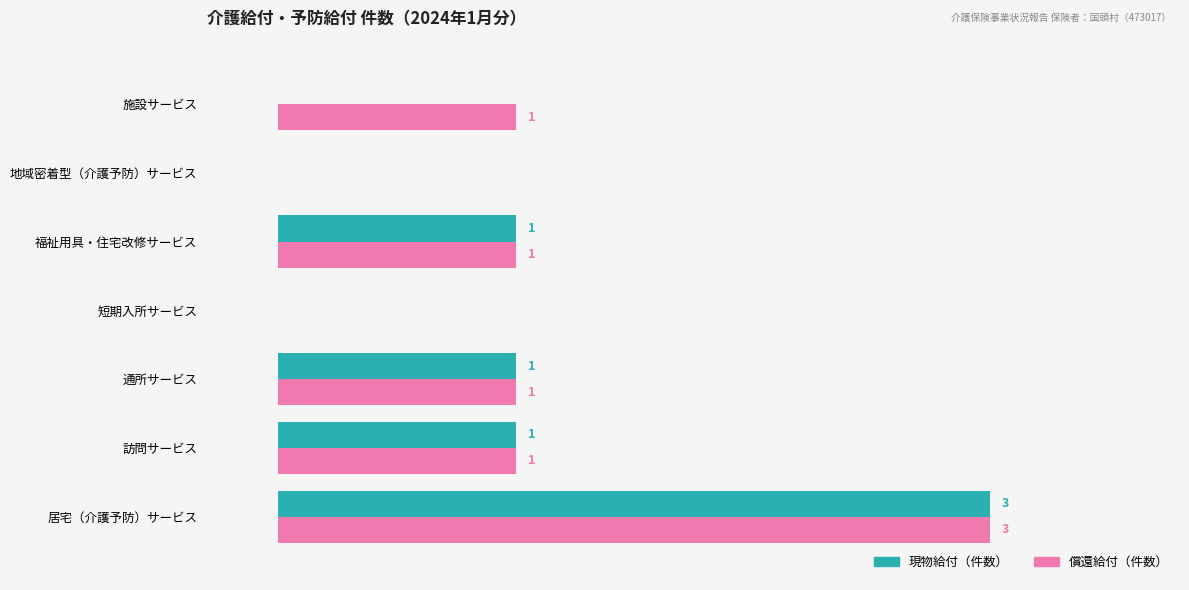

At which label does 現物給付（件数） reach its peak?

居宅（介護予防）サービス